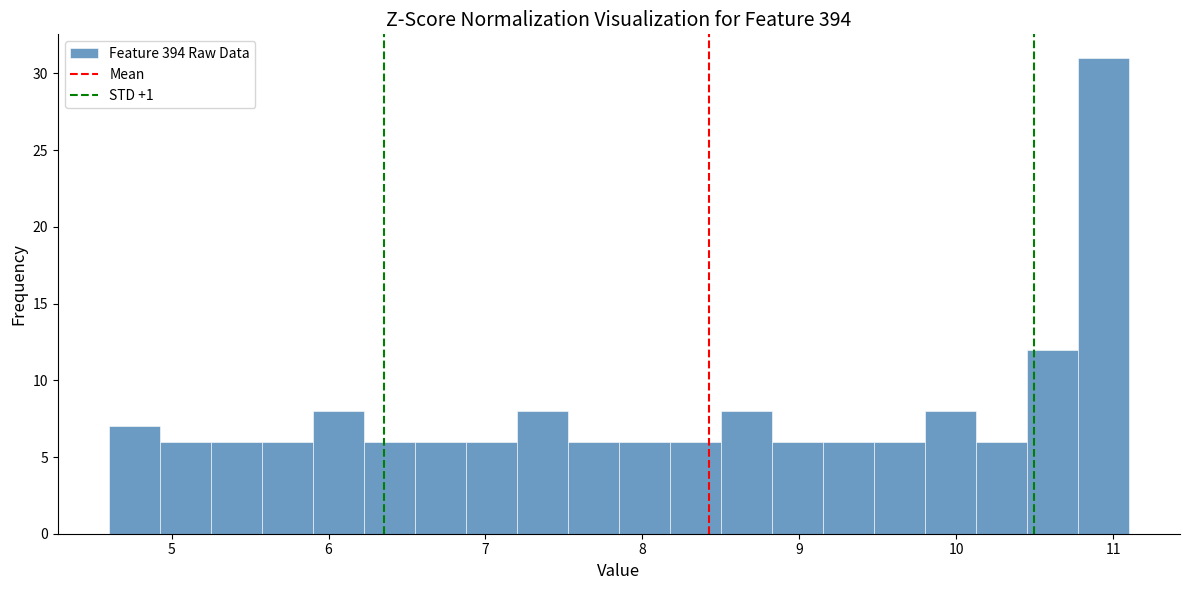

Read against the x-axis, roughly where is the centre of the tallest bar?

10.9